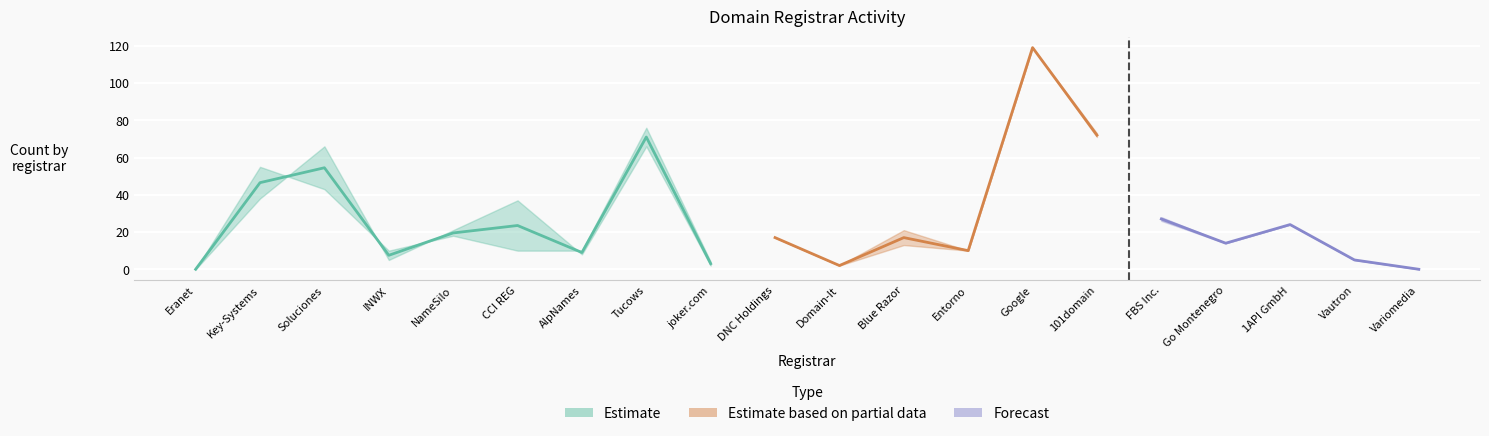

What is the average value of the total-domains series?

27